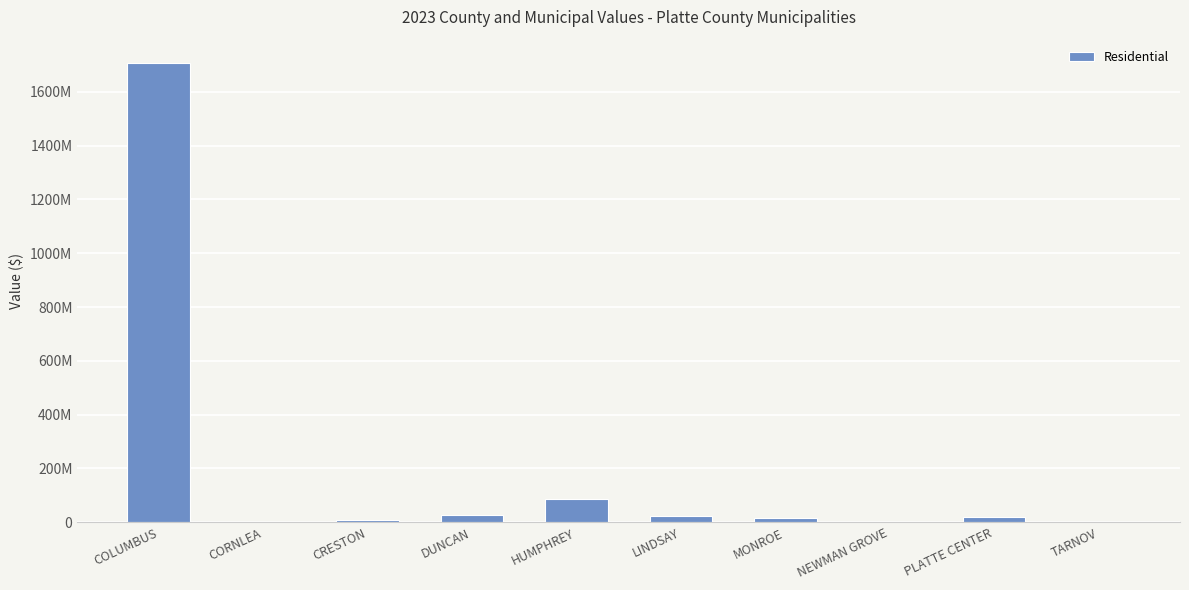

What is the maximum value shown in the chart?

1708638601